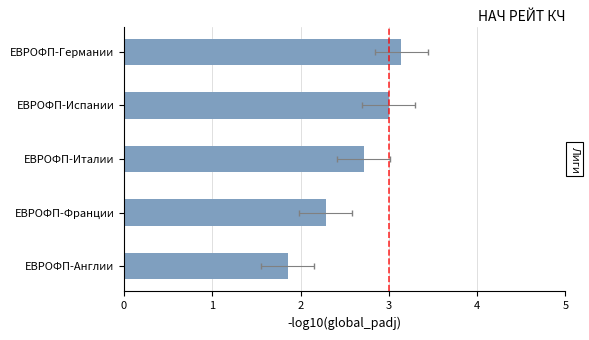

What is the average value?

2.6